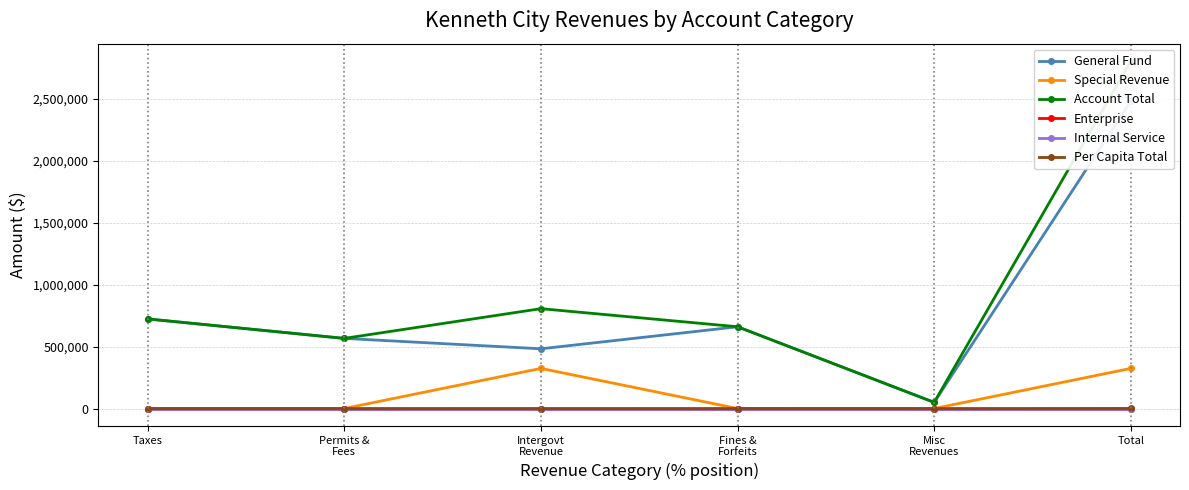

At which label does Special Revenue reach its peak?

Intergovt
Revenue